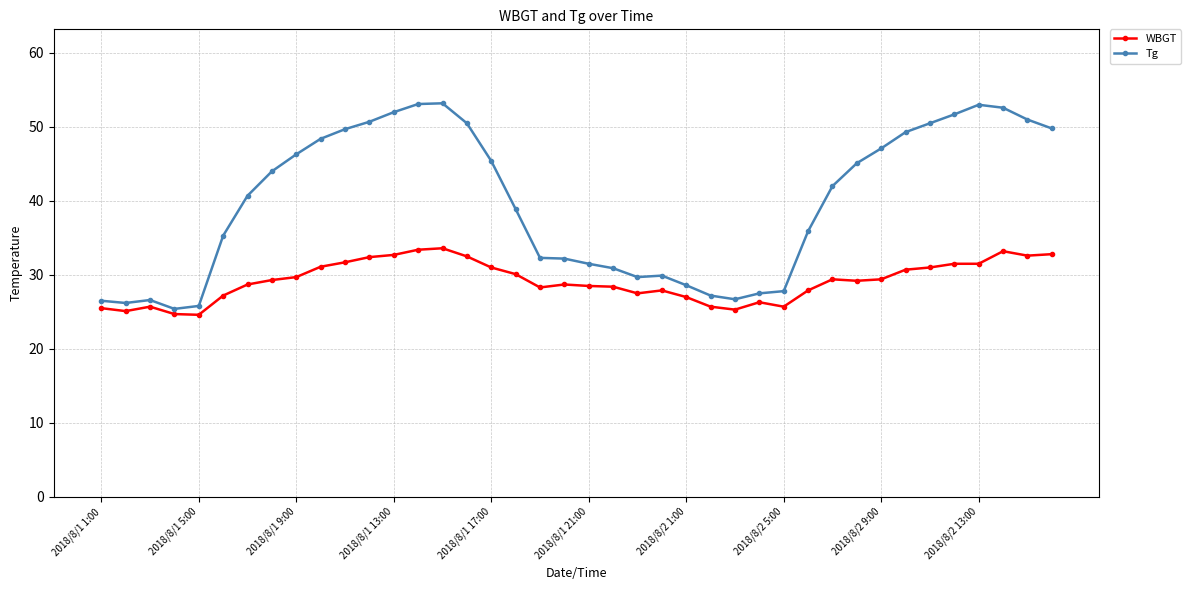

Is this an area chart (filled region under the line)?

No